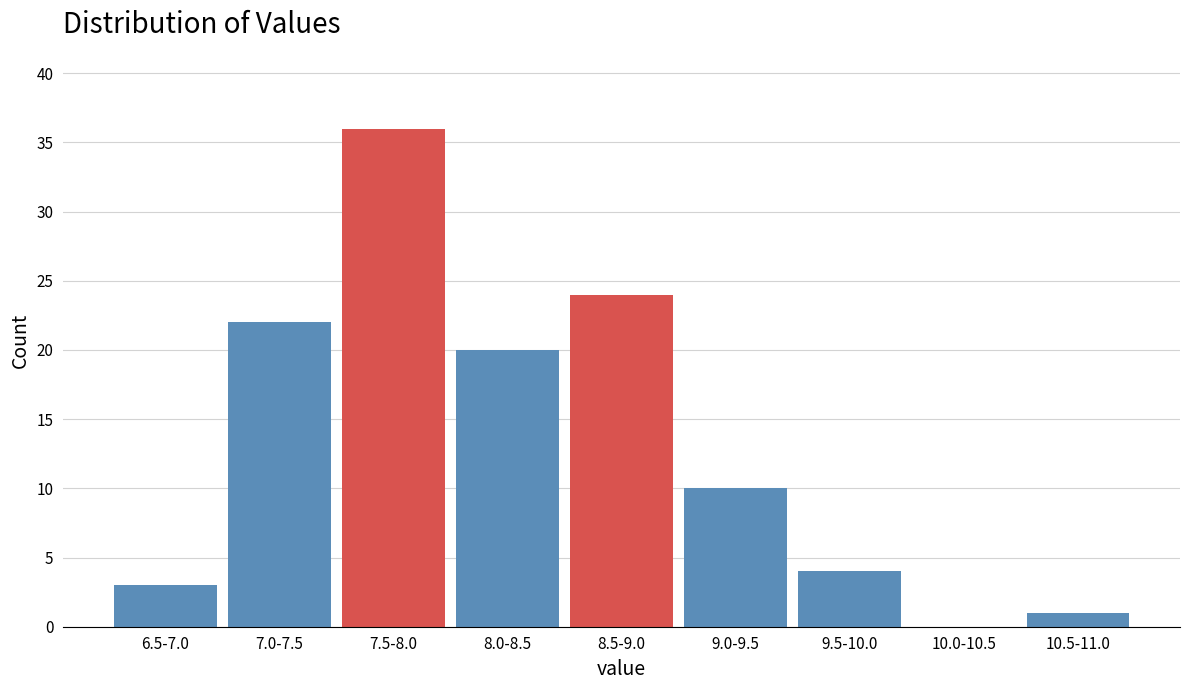

Reading left to right, extract all data points from this chart.

6.5-7.0=3	7.0-7.5=22	7.5-8.0=36	8.0-8.5=20	8.5-9.0=24	9.0-9.5=10	9.5-10.0=4	10.0-10.5=0	10.5-11.0=1